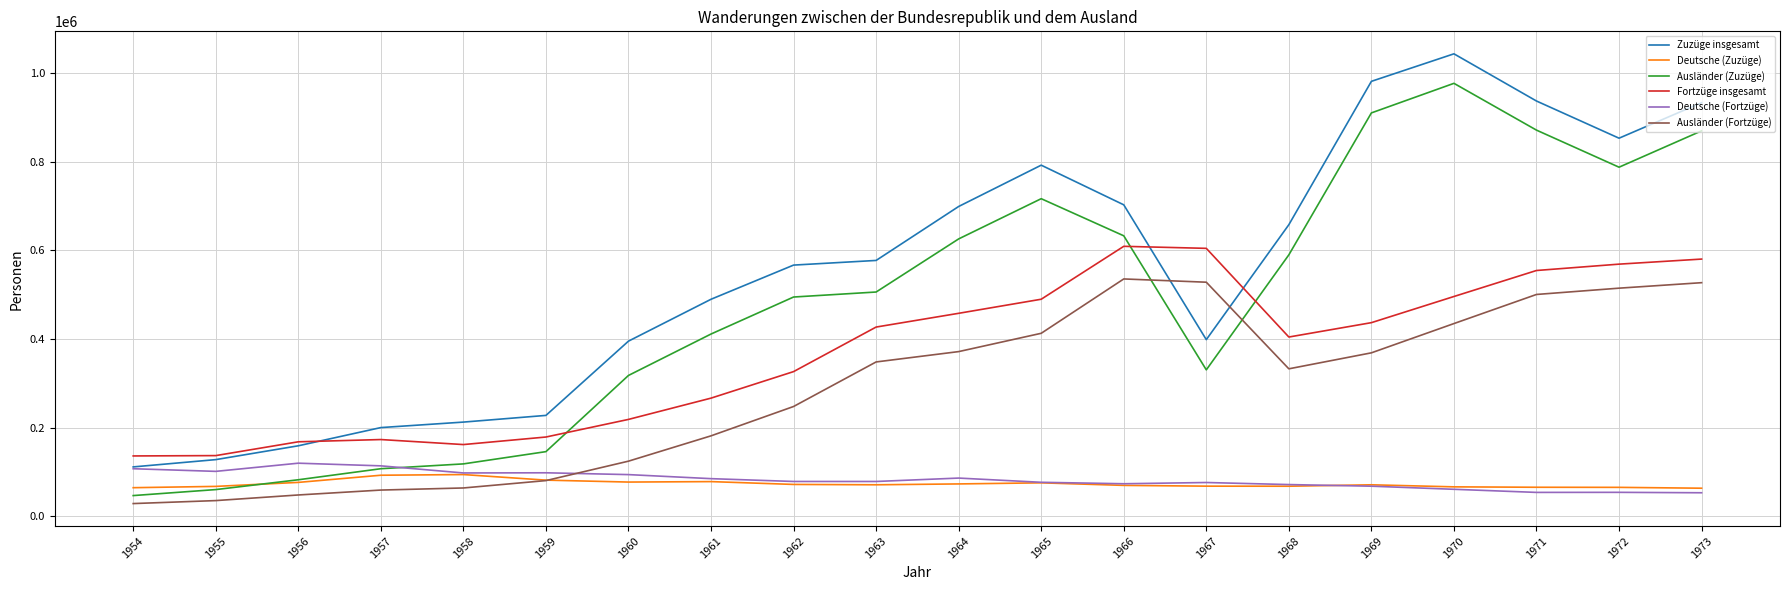

What is the total value across all series at 1973?

3025204